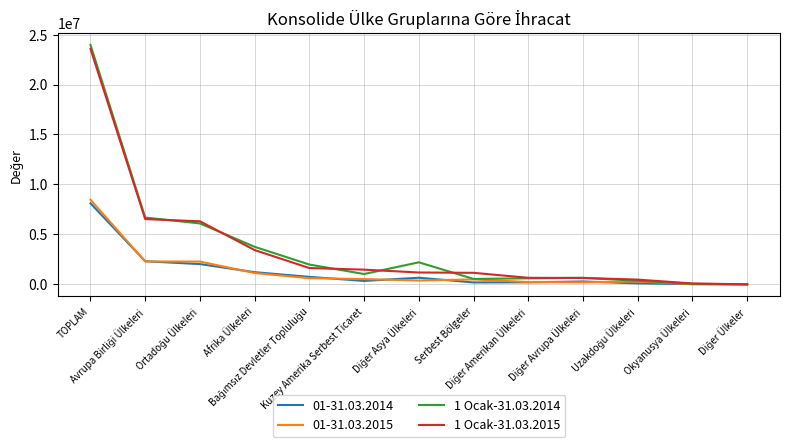

Which series has the largest range (max minus min)?

1 Ocak-31.03.2014